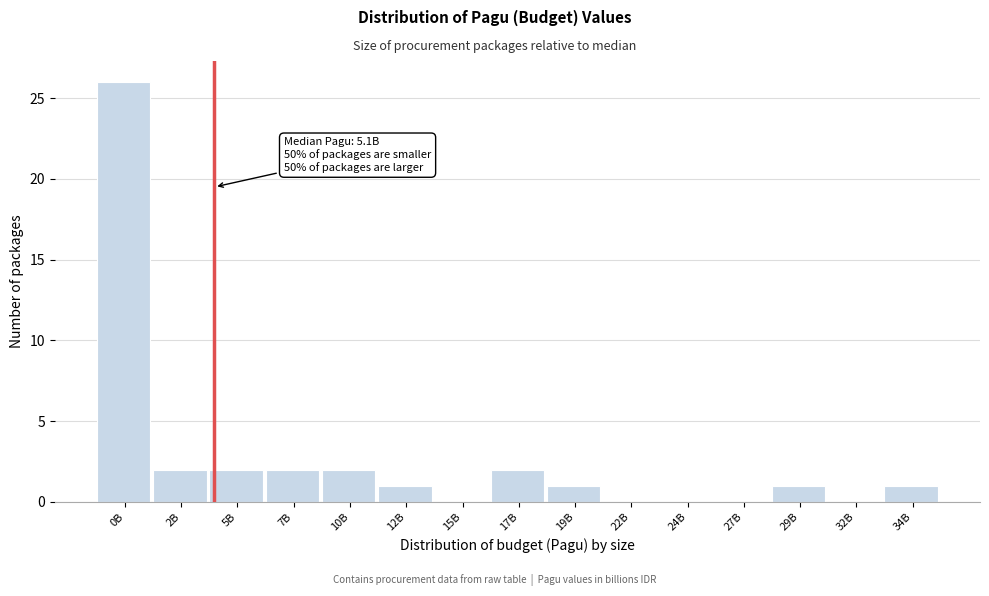

Reading right to left, extract all data points from this chart.

34B=1	32B=0	29B=1	27B=0	24B=0	22B=0	19B=1	17B=2	15B=0	12B=1	10B=2	7B=2	5B=2	2B=2	0B=26